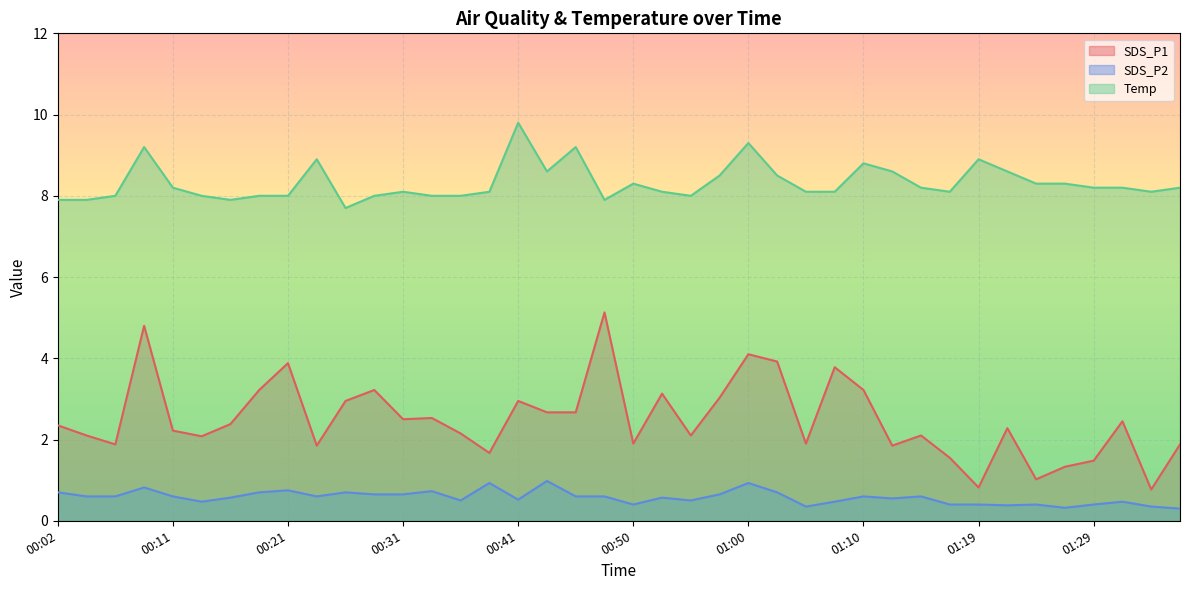

True or false: SDS_P2 and SDS_P1 intersect in this chart.

False